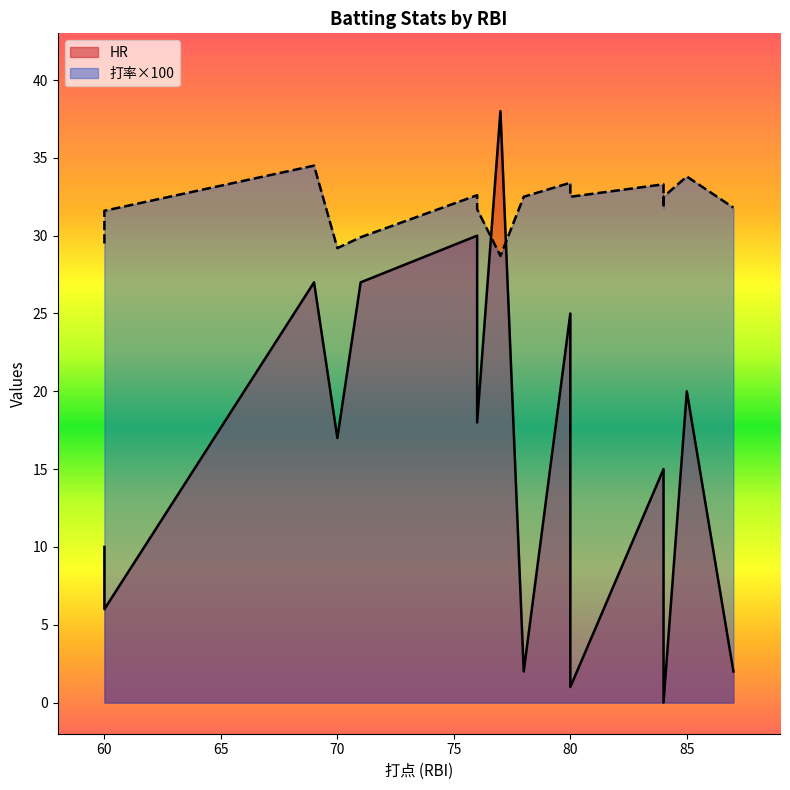

How many positive values does the HR series have?

15